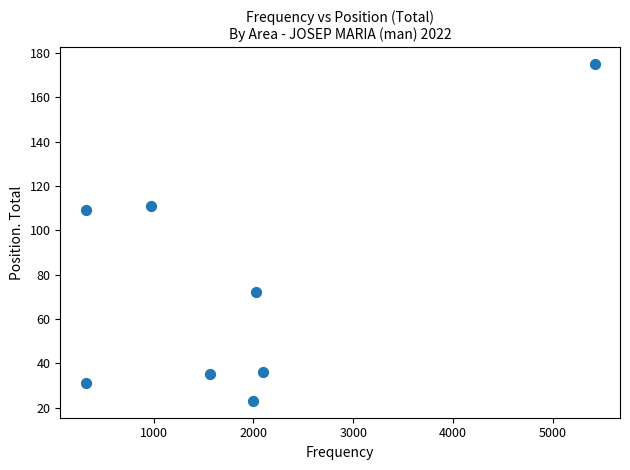

What is the average Y value?

74